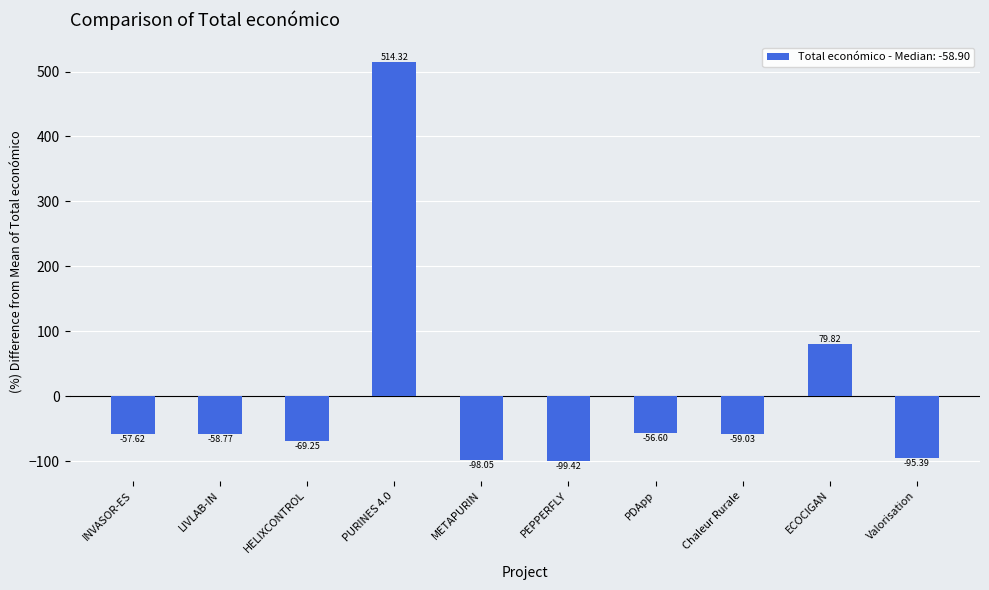

Where does the data first go above -58?

INVASOR-ES